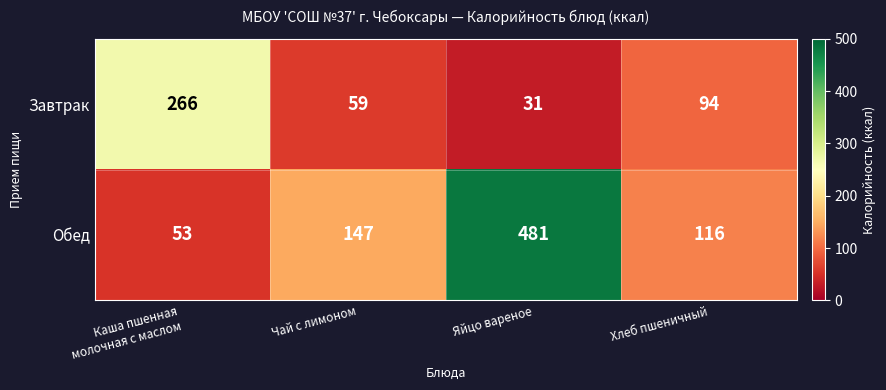

Rank the series by their average value, from highest to lowest.

Обед, Завтрак